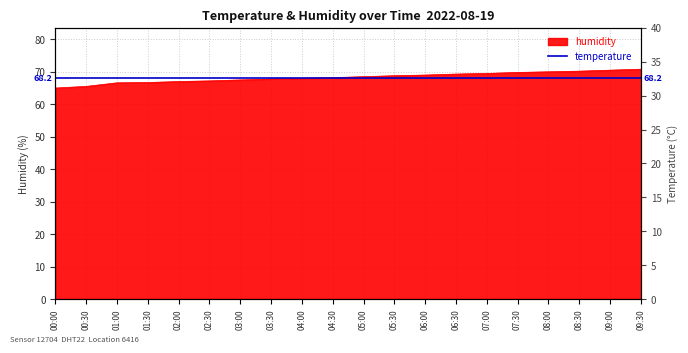

The humidity series shows 120.7 at 09:00. True or false?

False